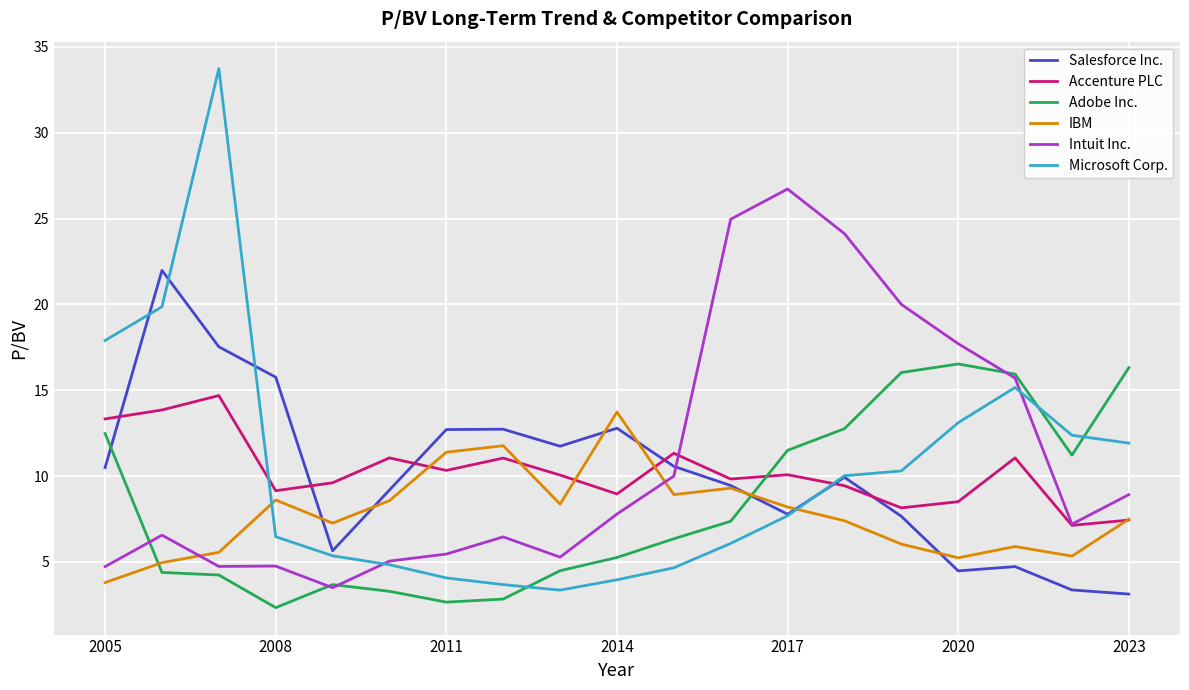

How many series are shown in this chart?

6